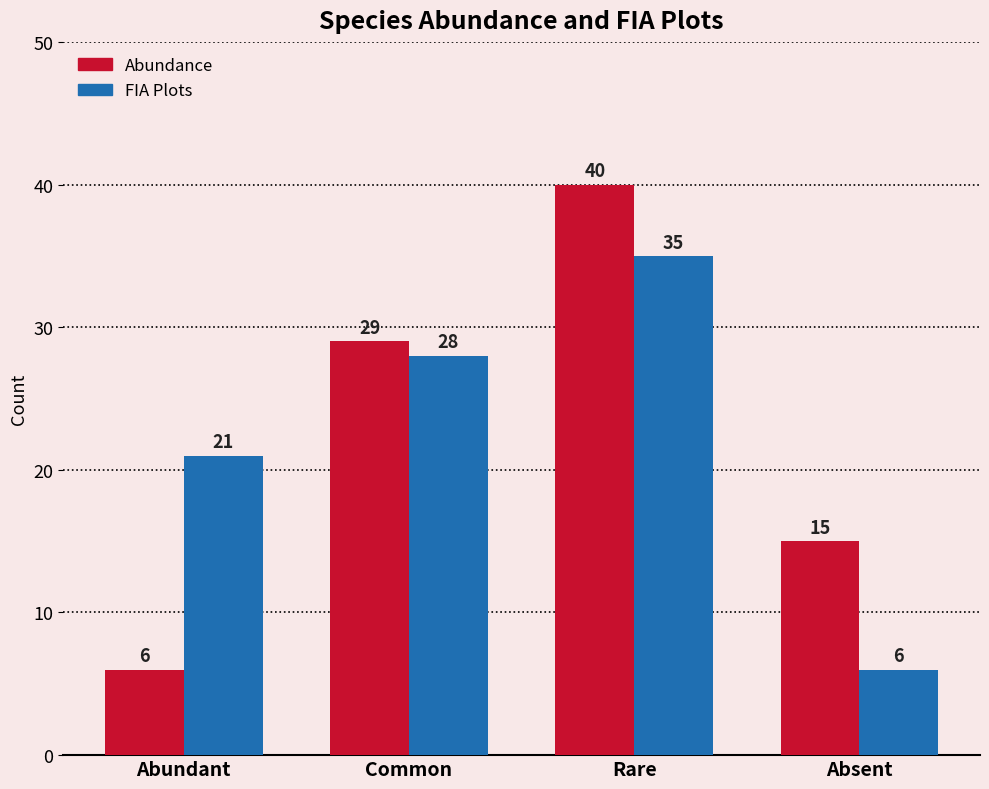

Reading right to left, list all the values displayed in this chart.

Abundance: Absent=15	Rare=40	Common=29	Abundant=6
FIA Plots: Absent=6	Rare=35	Common=28	Abundant=21